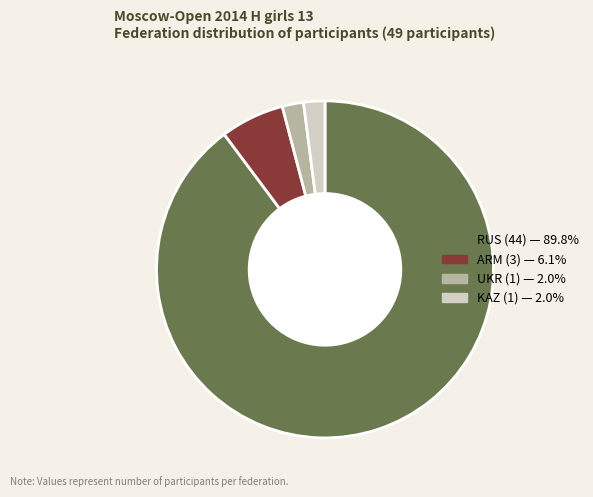

How many segments does this pie chart have?

4